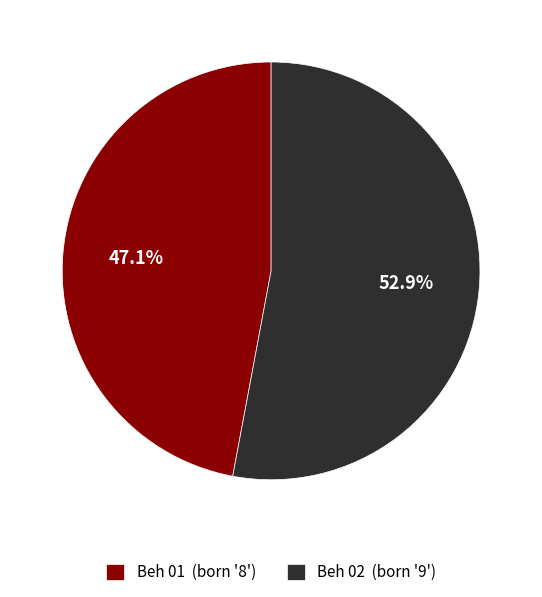

Between Beh 02 and Beh 01, which is larger?

Beh 02